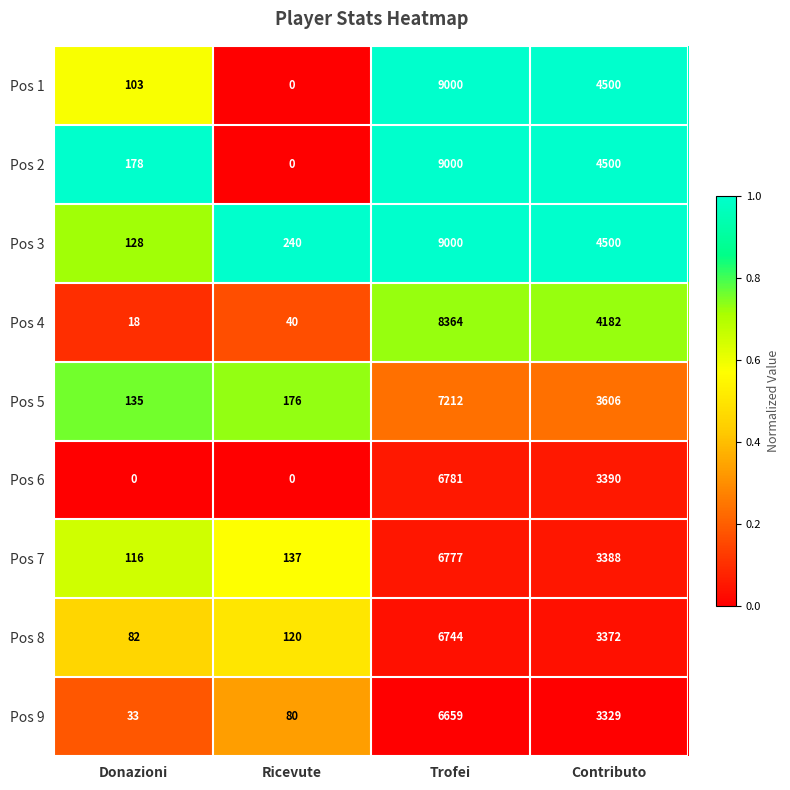

At which label does Pos 5 reach its minimum?

Donazioni